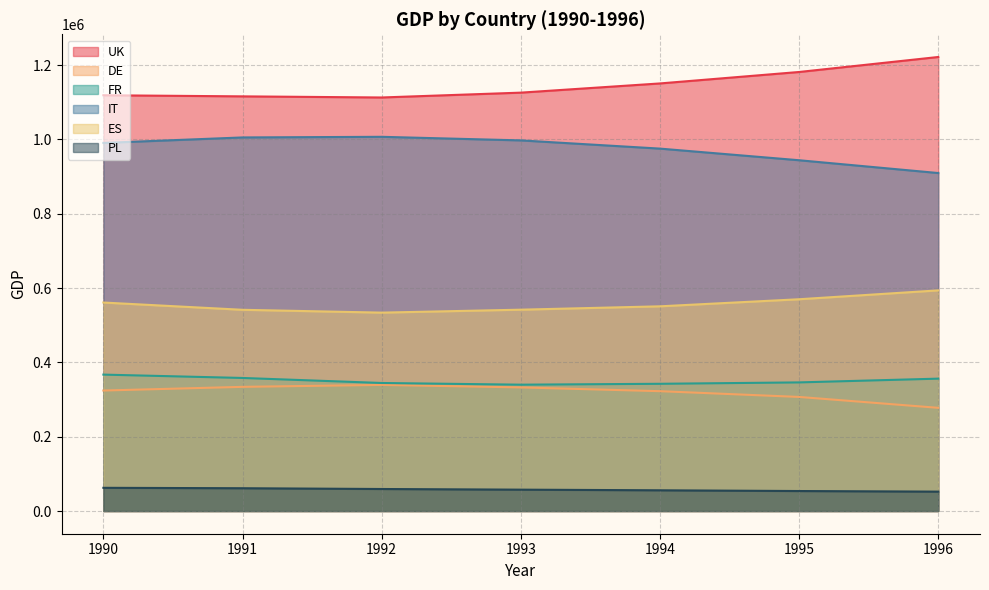

What is the sum of all PL values?

402278